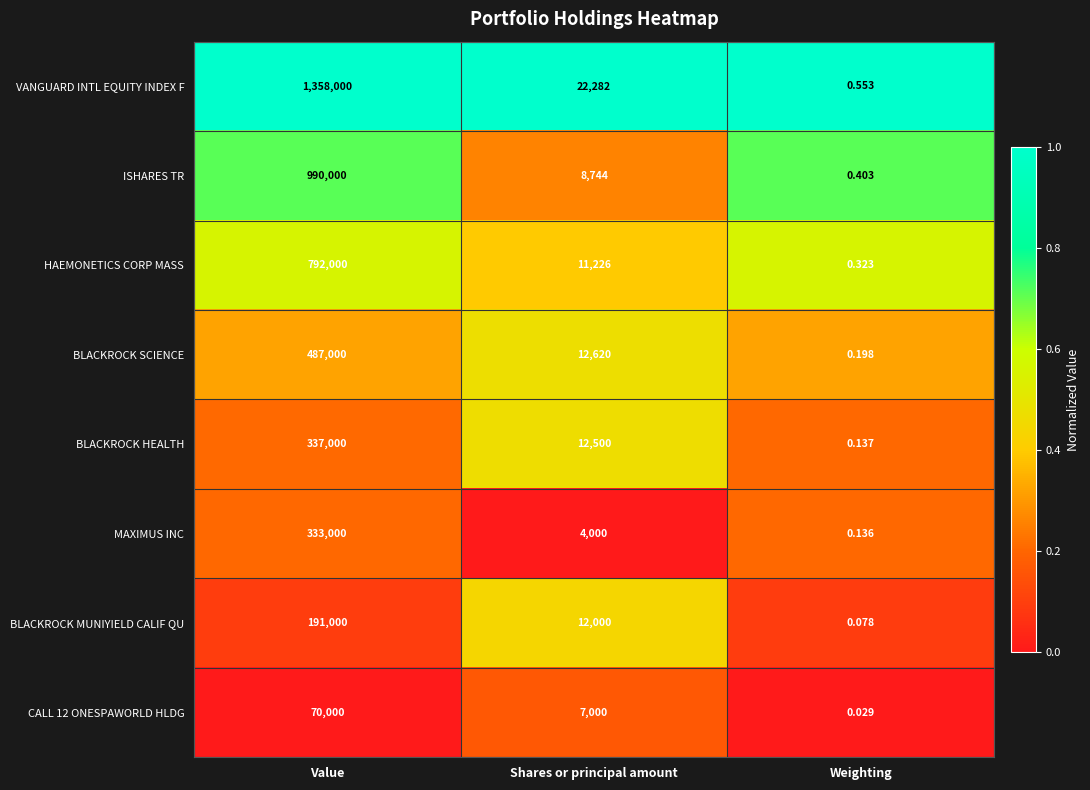

Which label corresponds to the largest value in the chart?

Value